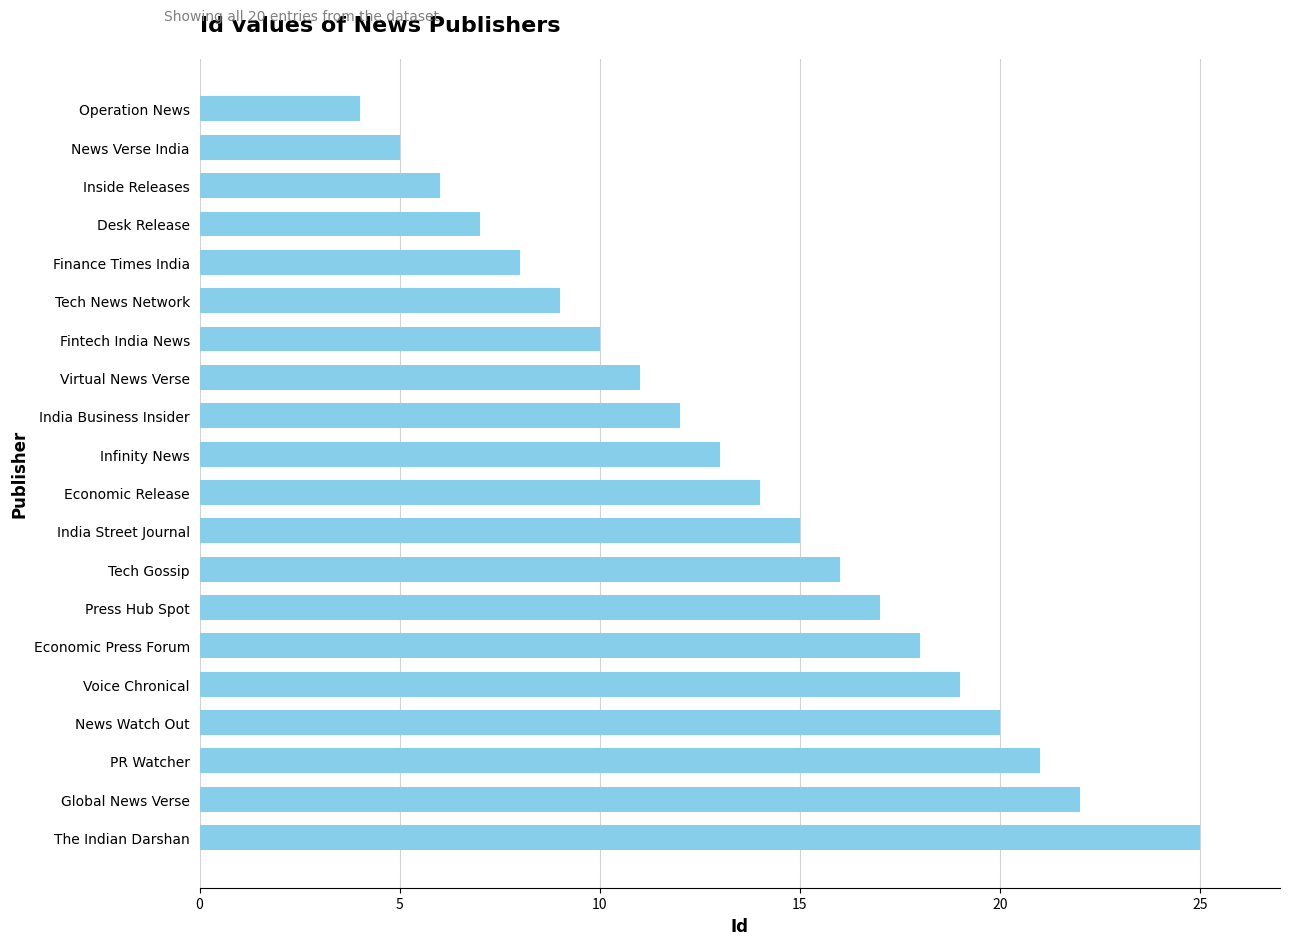

What is the minimum value shown in the chart?

4